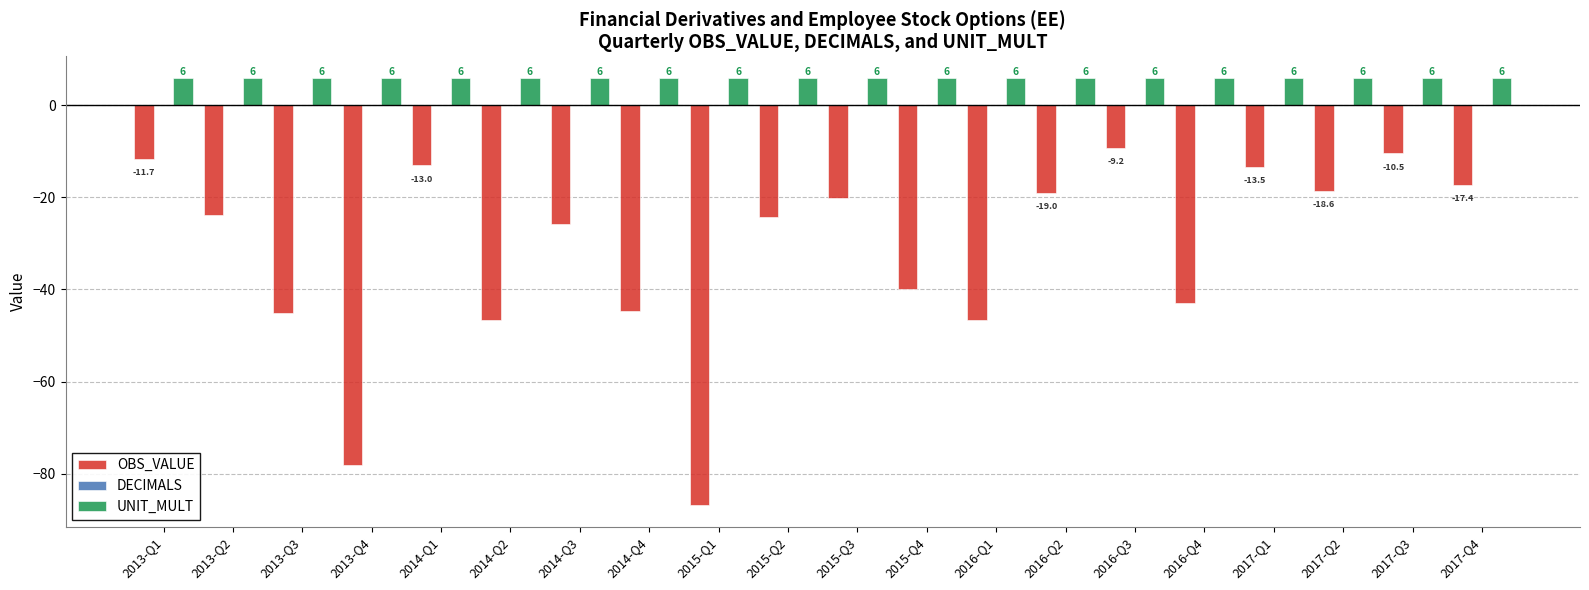

What is the spread (max minus min) of values at 2015-Q4?

45.8